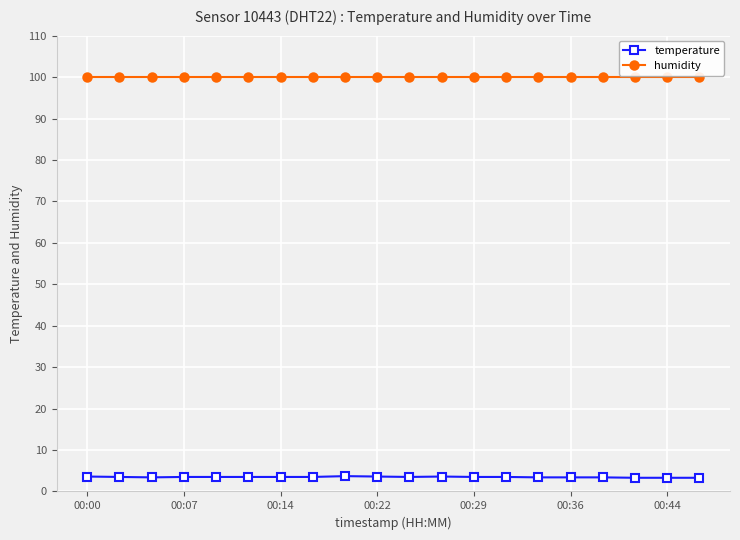

List the series in order of their peak value, lowest first.

temperature, humidity